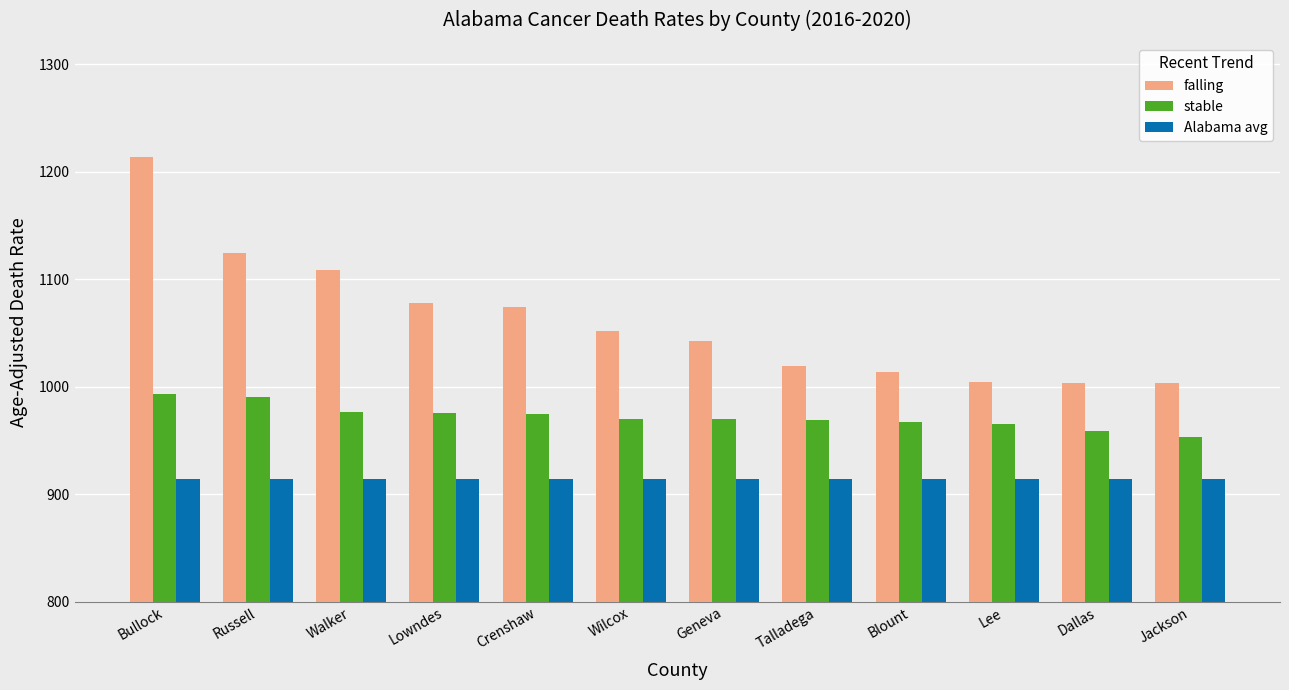

Rank the series by their average value, from lowest to highest.

Alabama avg, stable, falling